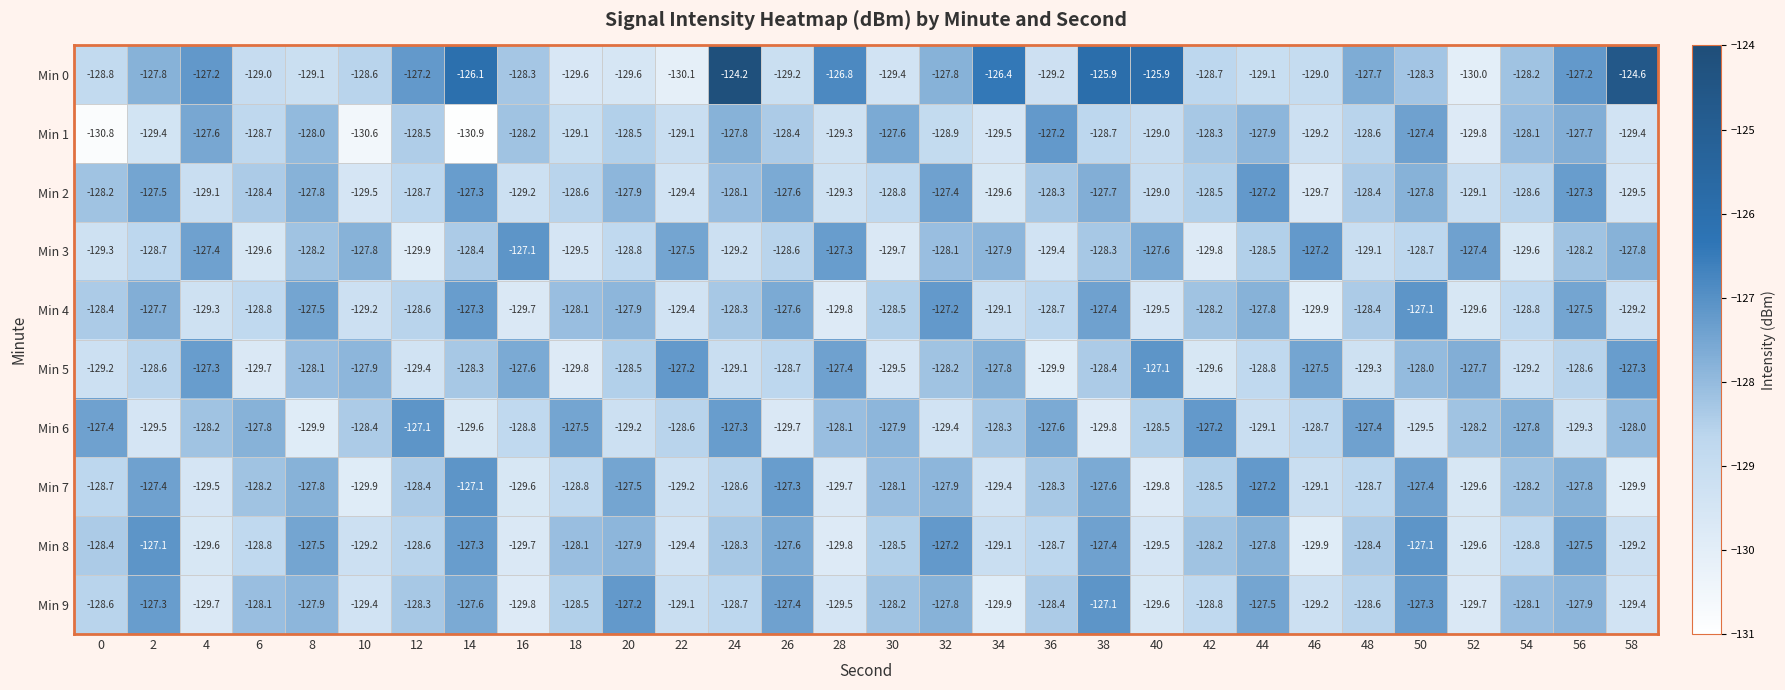

What is the difference between the maximum and minimum values in the Min 4 series?

2.8